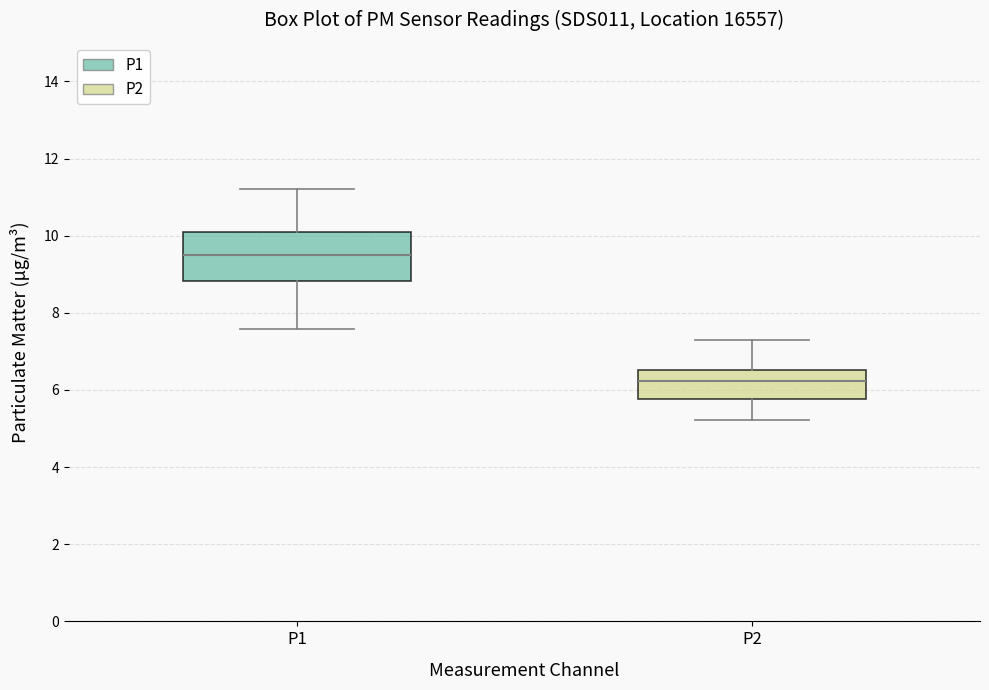

Comparing the boxes themselves (not the whiskers), which one is the tallest?

P1